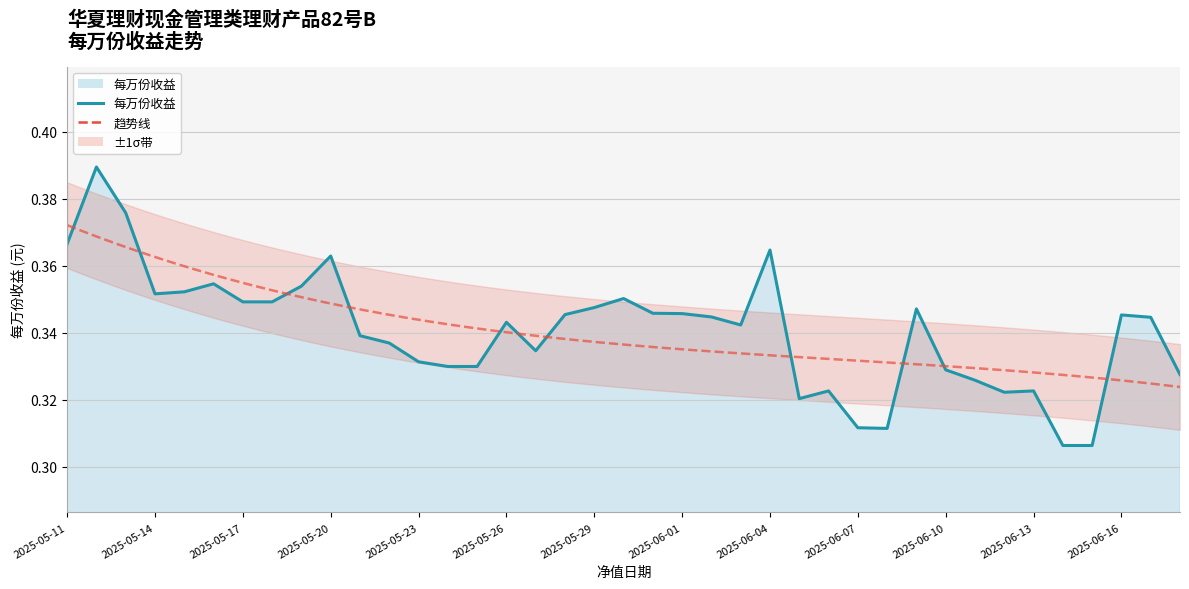

Which label corresponds to the largest value in the chart?

2025-05-12